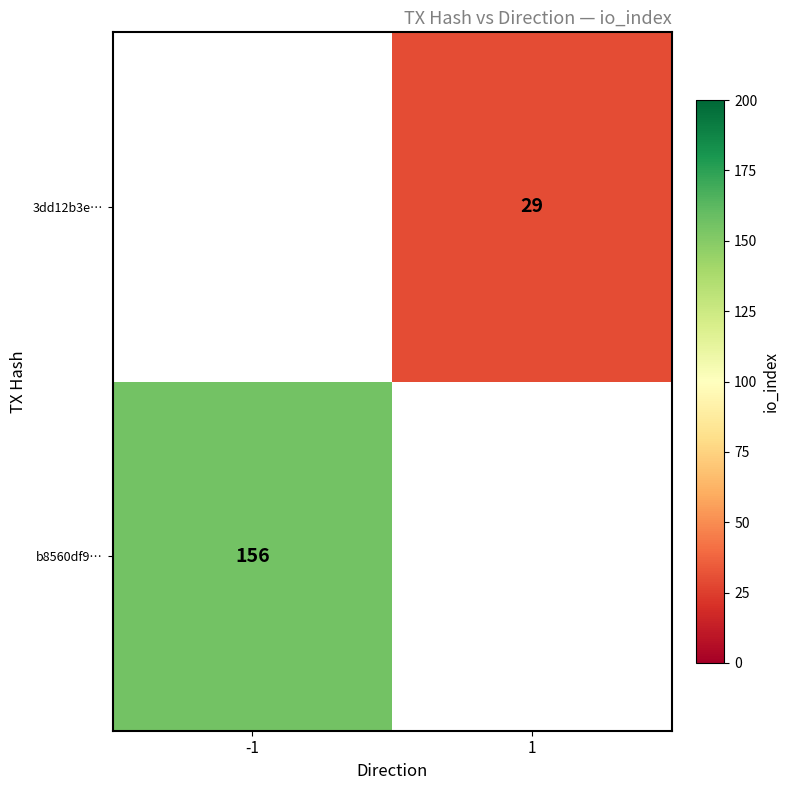

What is the greatest value displayed?

156.0